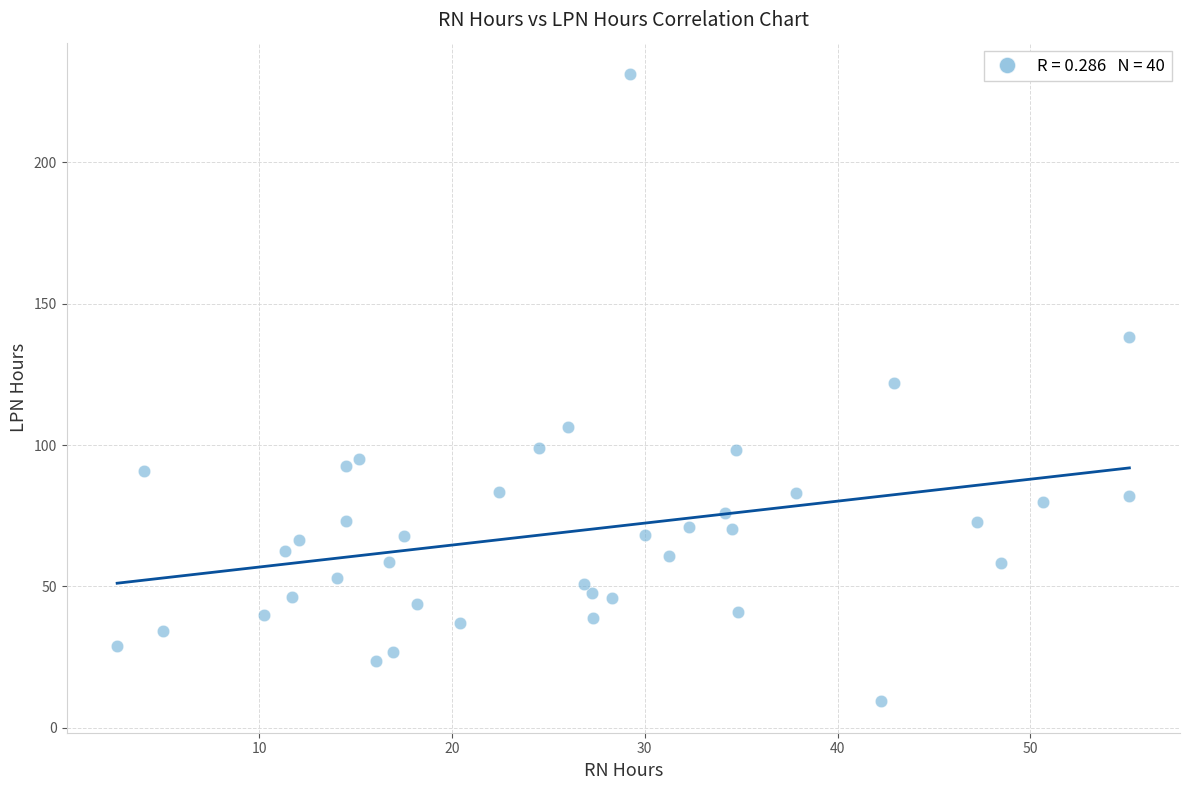

What is the range of Y values (max minus min)?

221.9